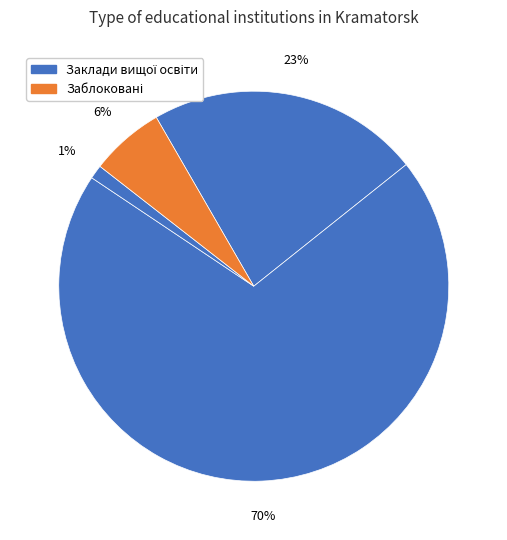

How many segments does this pie chart have?

4